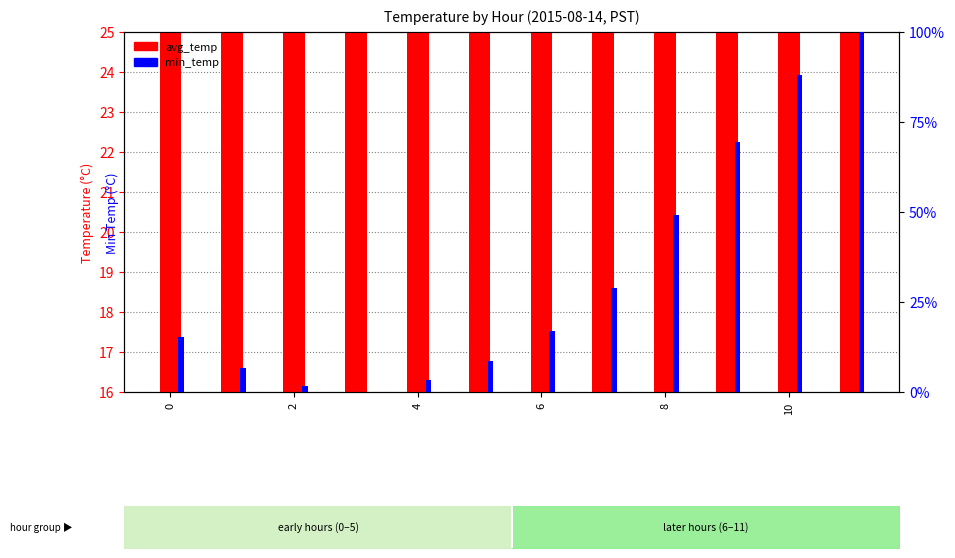

What is the value of the min_temp bar at the 12th from the left?

100.0